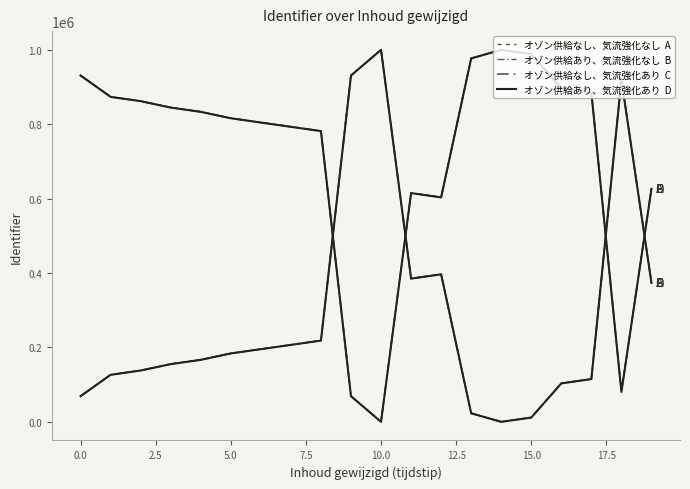

Does the chart display data point markers on the line(s)?

No